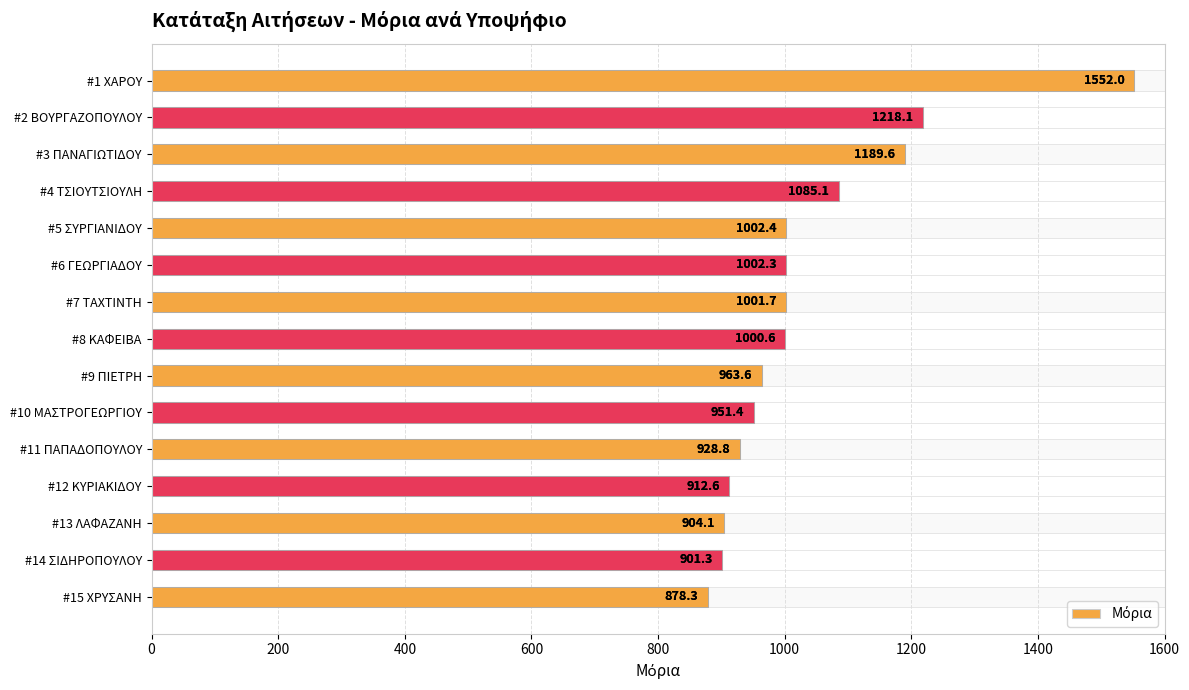

How many bars are there in total?

15